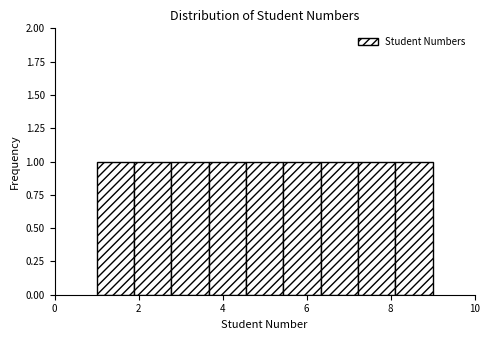

How tall is the bar that spans 1.8 to 2.8 on the x-axis? Neither the bar edges nor the heights are printed on the chart, so give them approximately, as read against the axes.

1